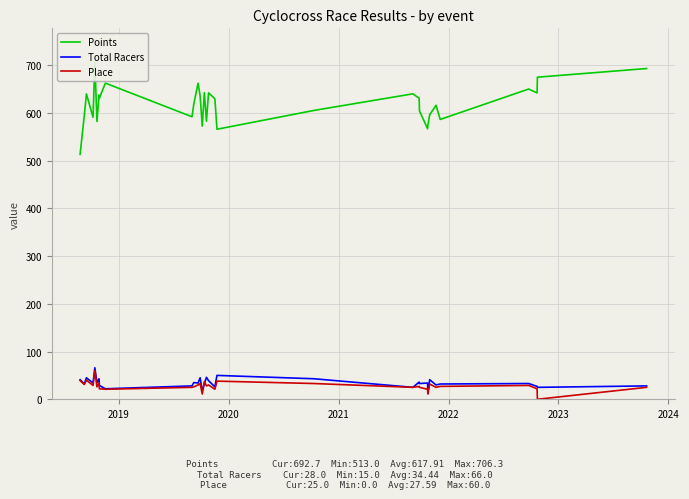

What is the sum of all Place values?

883